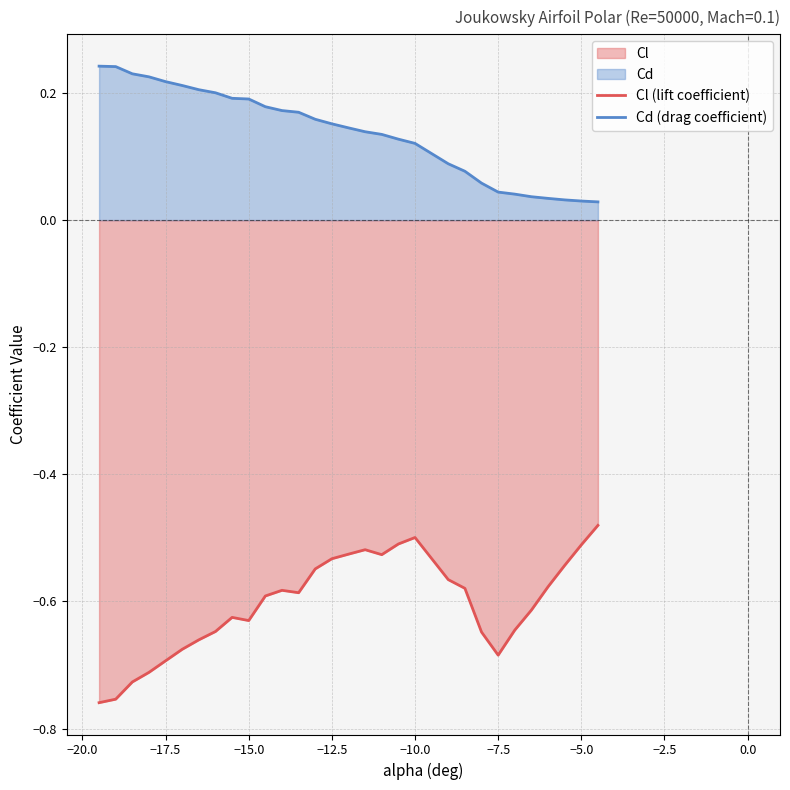

True or false: Cd (drag coefficient) and Cl (lift coefficient) cross at least once.

False